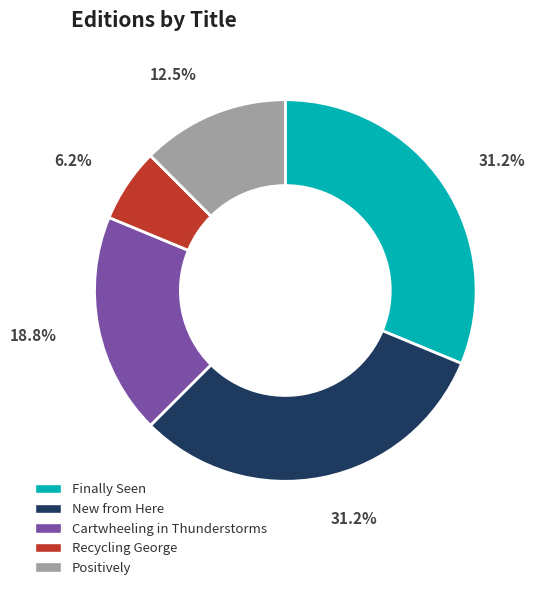

How many segments does this pie chart have?

5